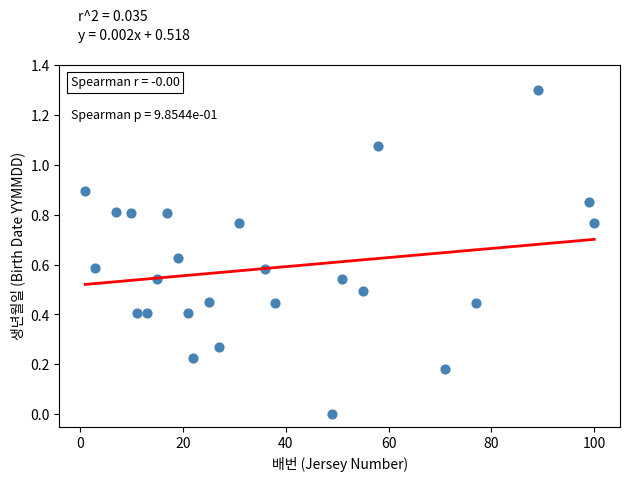

What is the range of Y values (max minus min)?

1.3